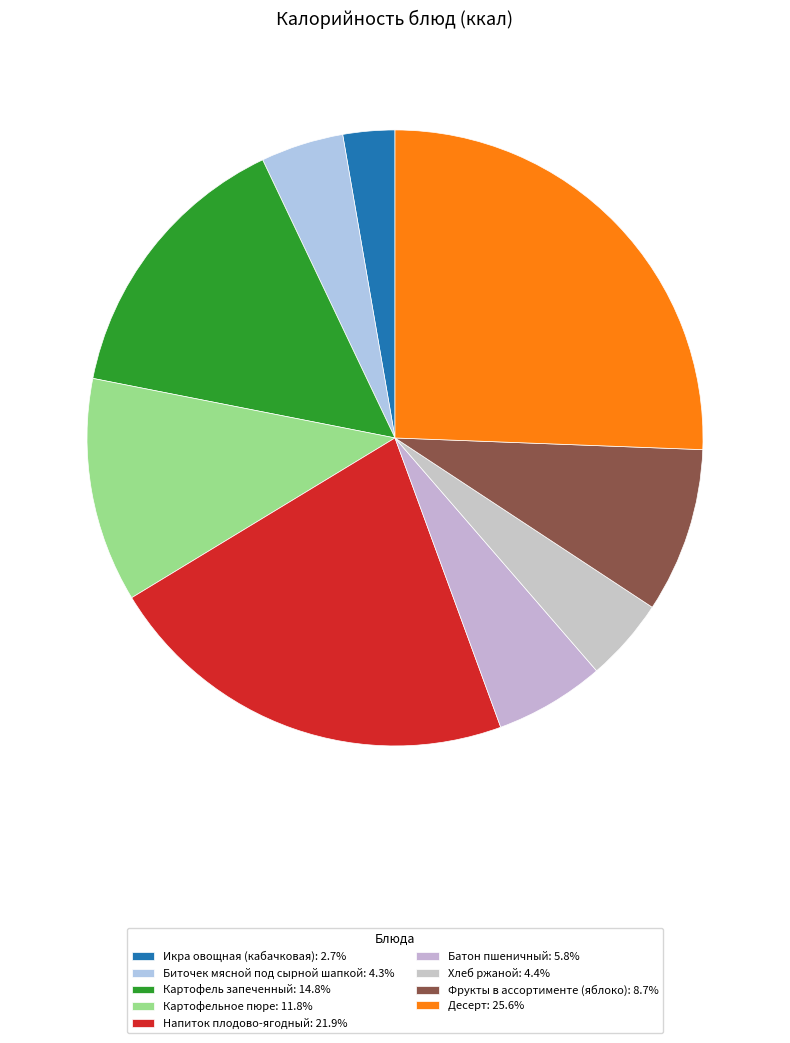

How many segments does this pie chart have?

9